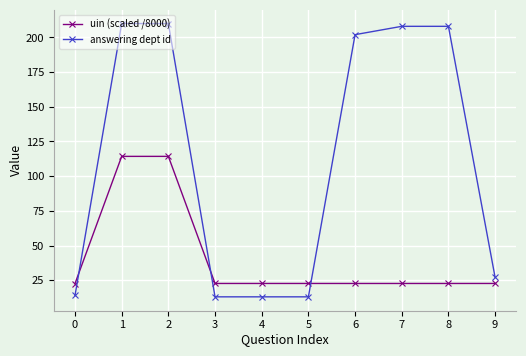

The value of uin (scaled /8000) at 3 is 22.6. True or false?

True